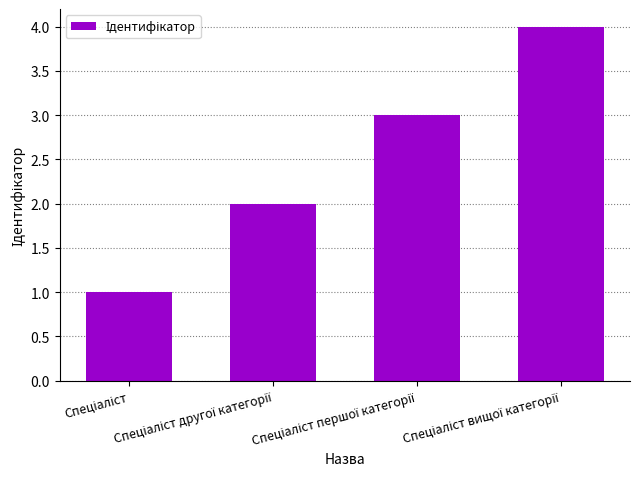

What is the difference between the maximum and minimum values?

3